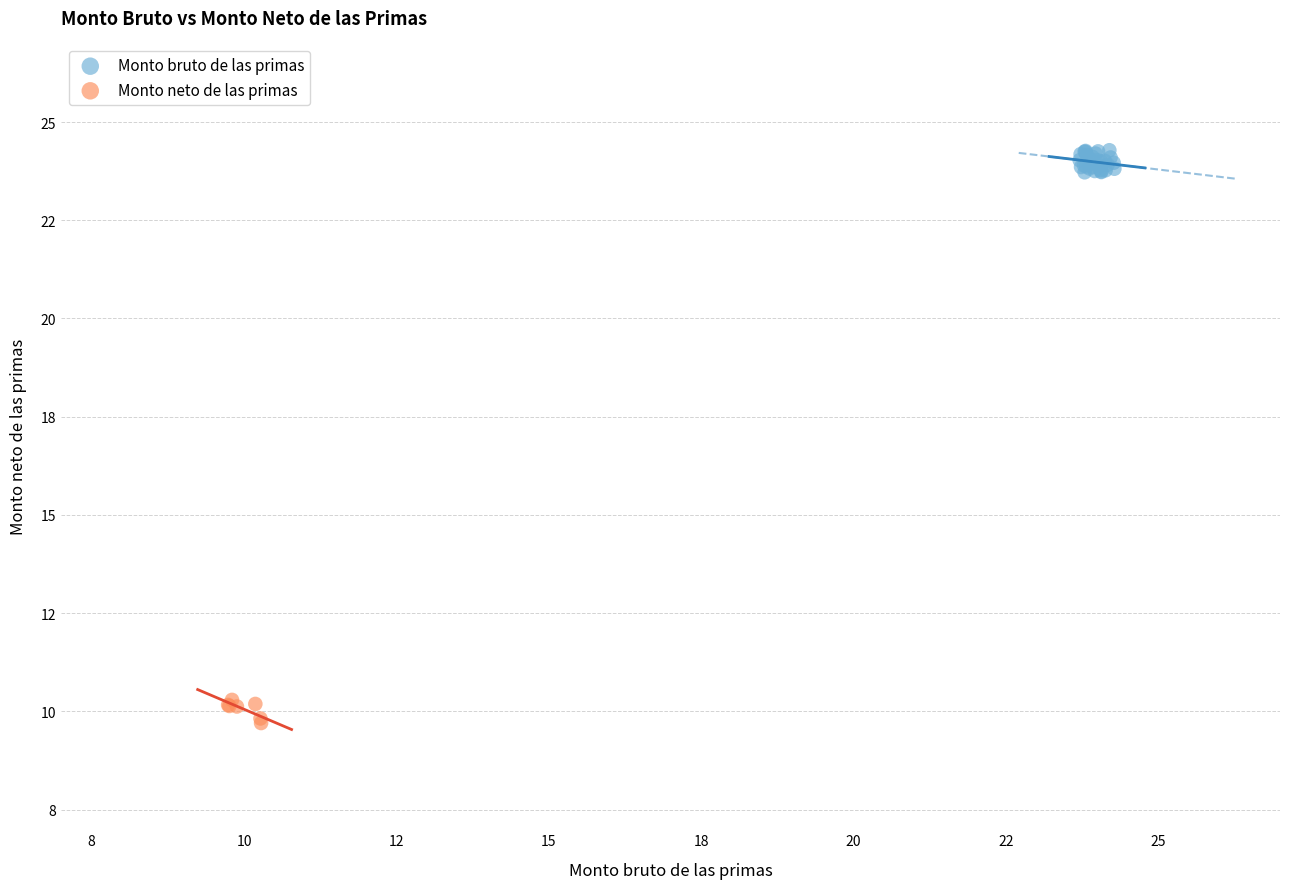

What are all the series names shown in the legend?

Monto bruto de las primas, Monto neto de las primas